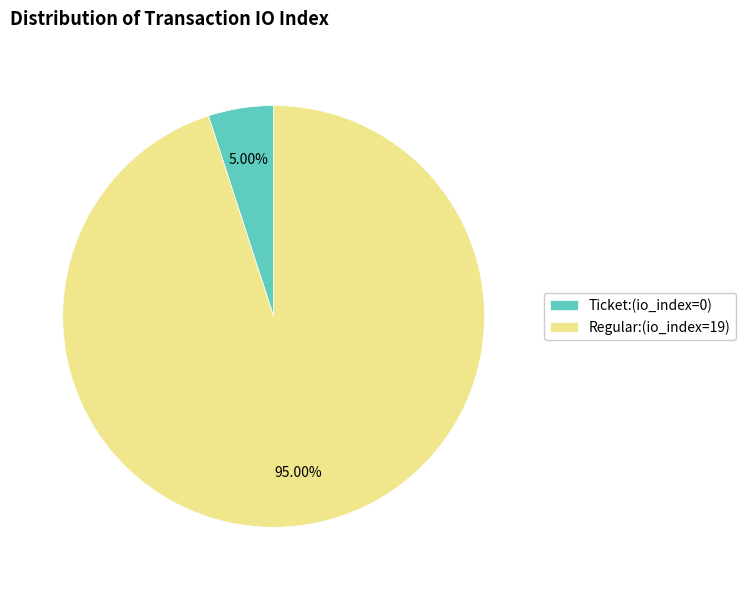

Rank the categories by value from lowest to highest.

Ticket:(io_index=0), Regular:(io_index=19)